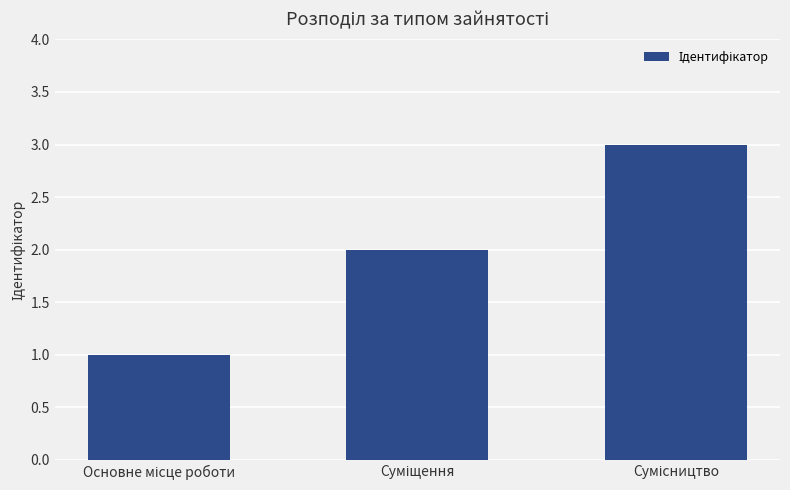

What is the maximum value shown in the chart?

3